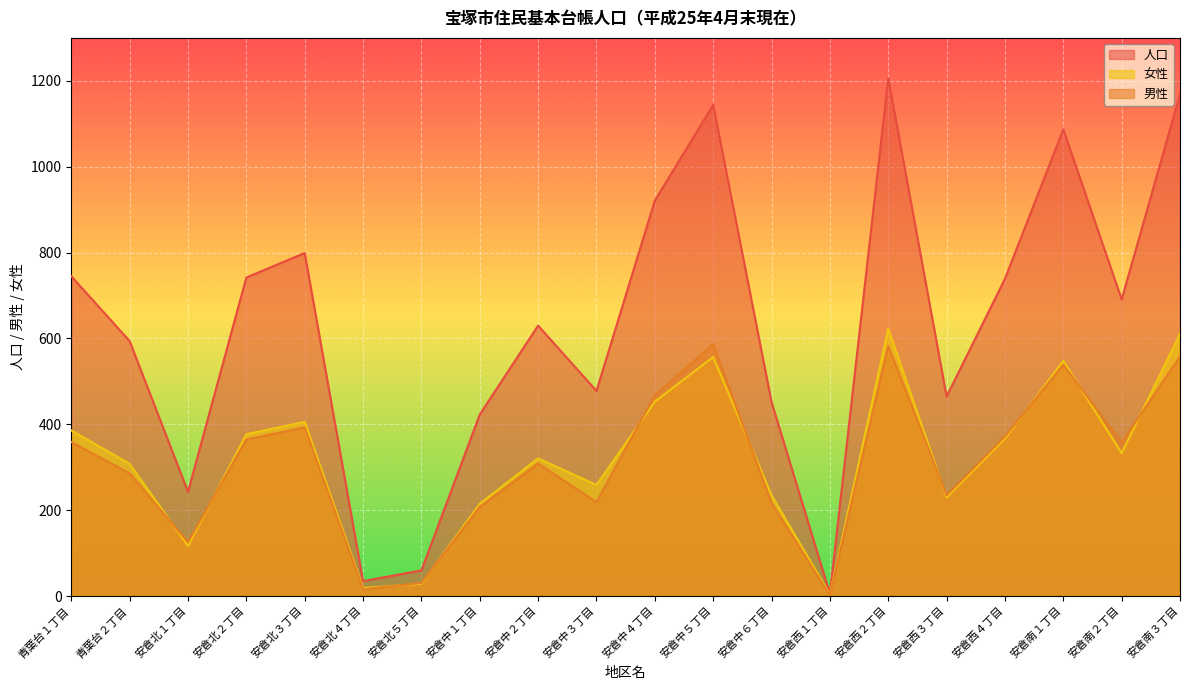

Which category has the highest value across all series?

安倉西２丁目